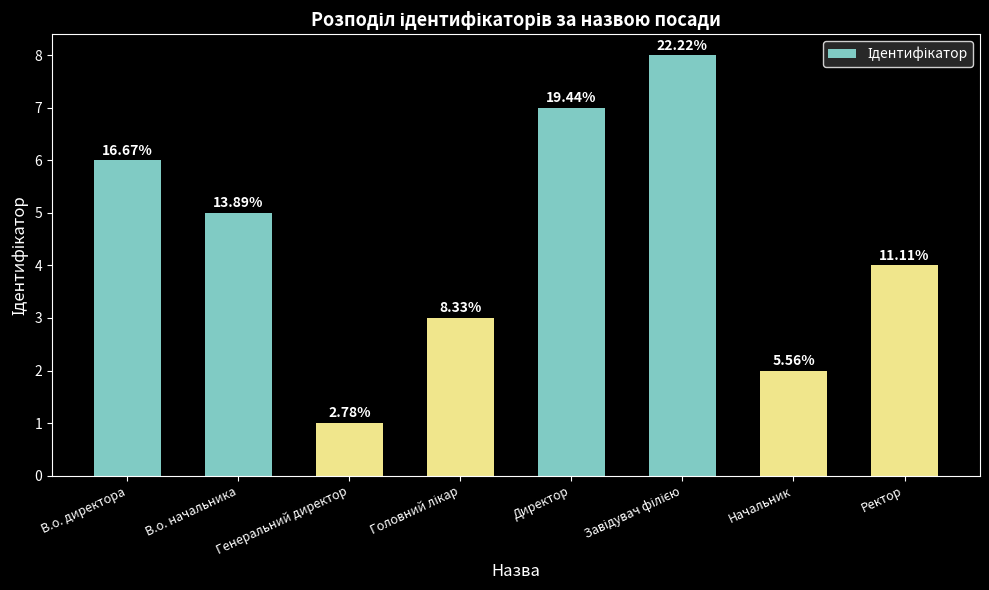

How many bars are there in total?

8